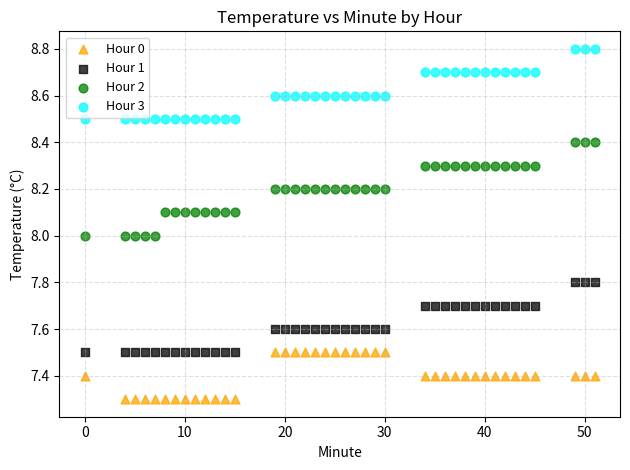

Across all data points, what is the range of X values (max minus min)?

51.0